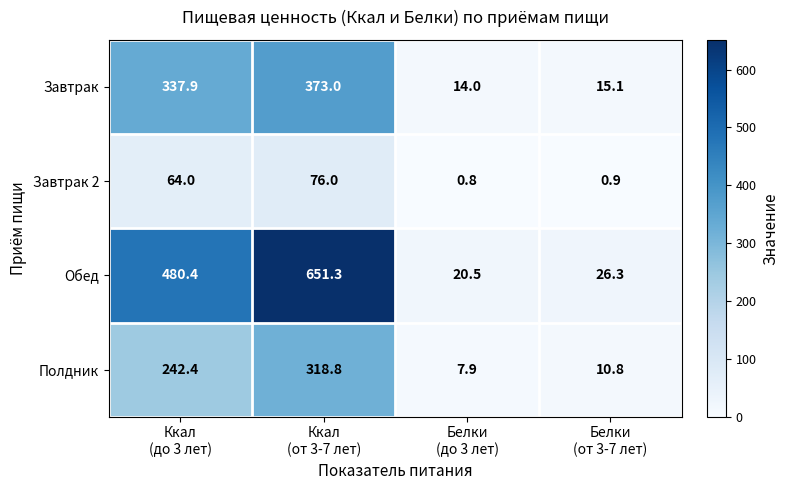

Which series has the widest spread of values?

Обед